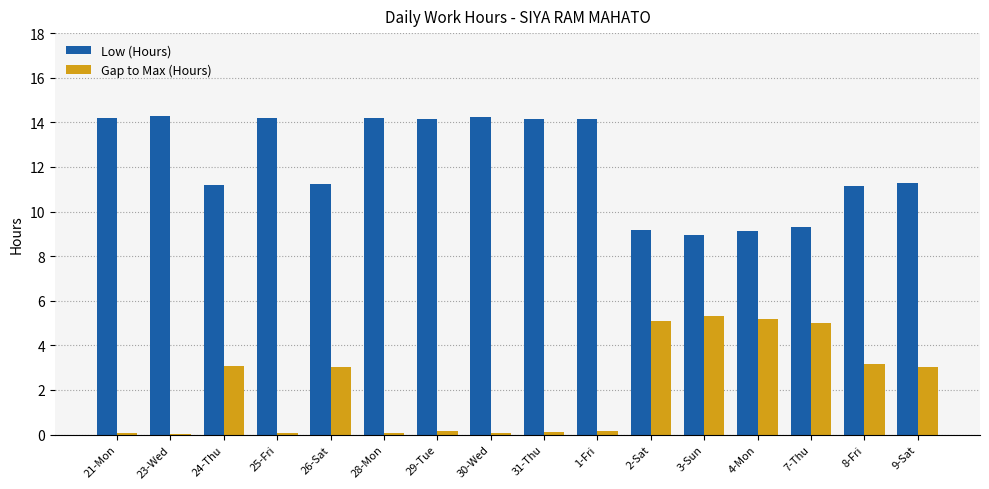

How many series are shown in this chart?

2